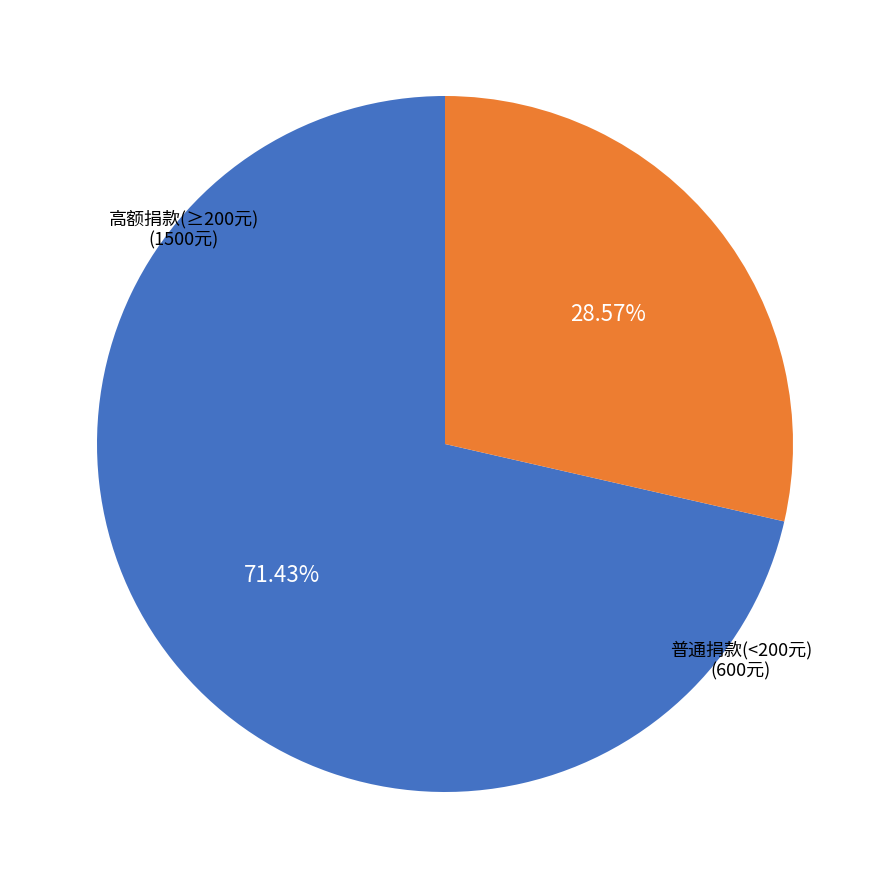

Is there a majority slice in this chart?

Yes